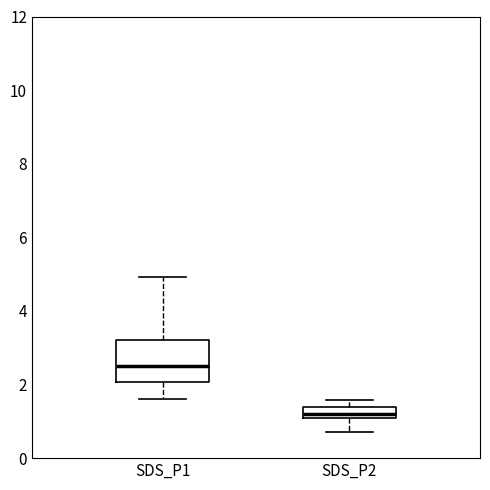

Where is the lower edge of the box for SDS_P2 on the y-axis? The values are not printed on the chart, so give them approximately, as read against the axis.

1.2